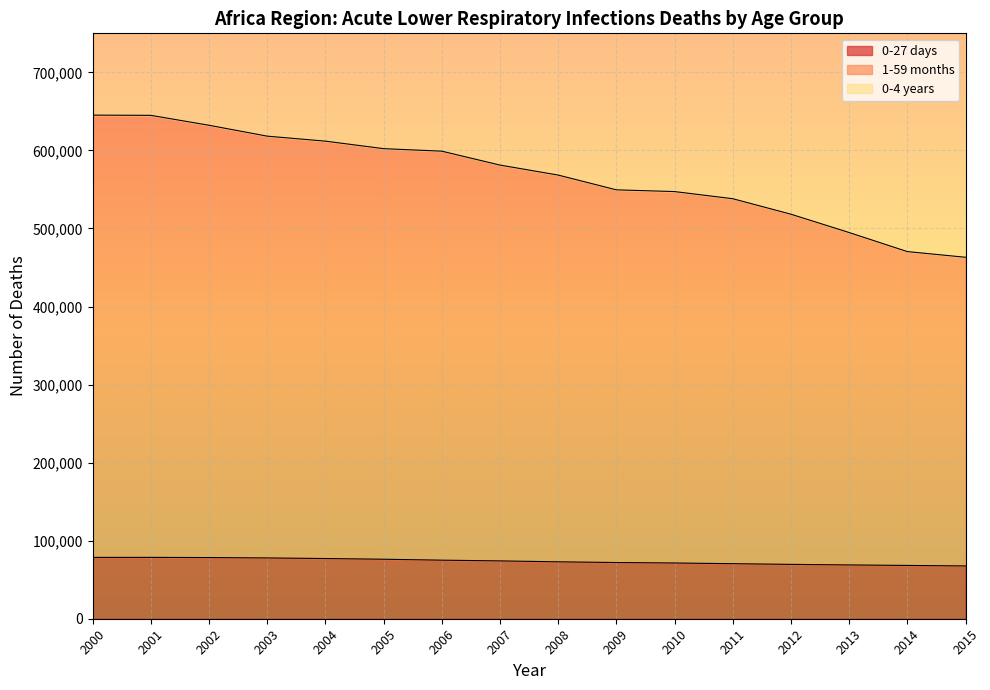

How many lines are shown in the chart?

3